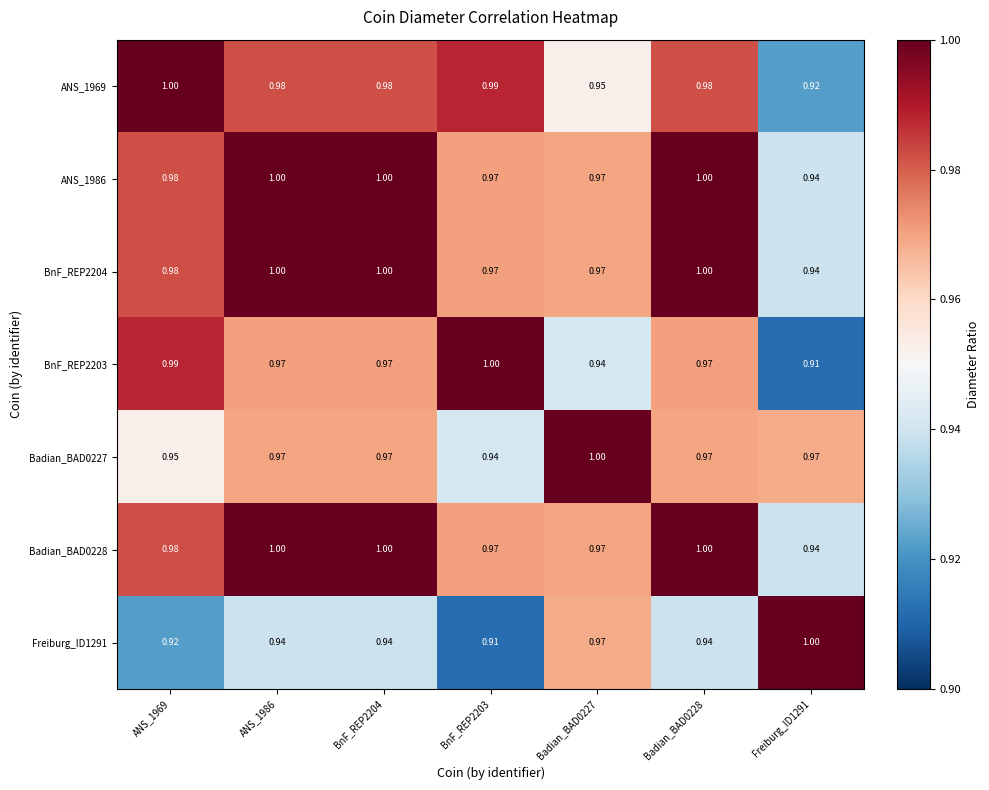

Is the value of BnF_REP2203 at ANS_1986 greater than the value of BnF_REP2204 at Freiburg_ID1291?

Yes